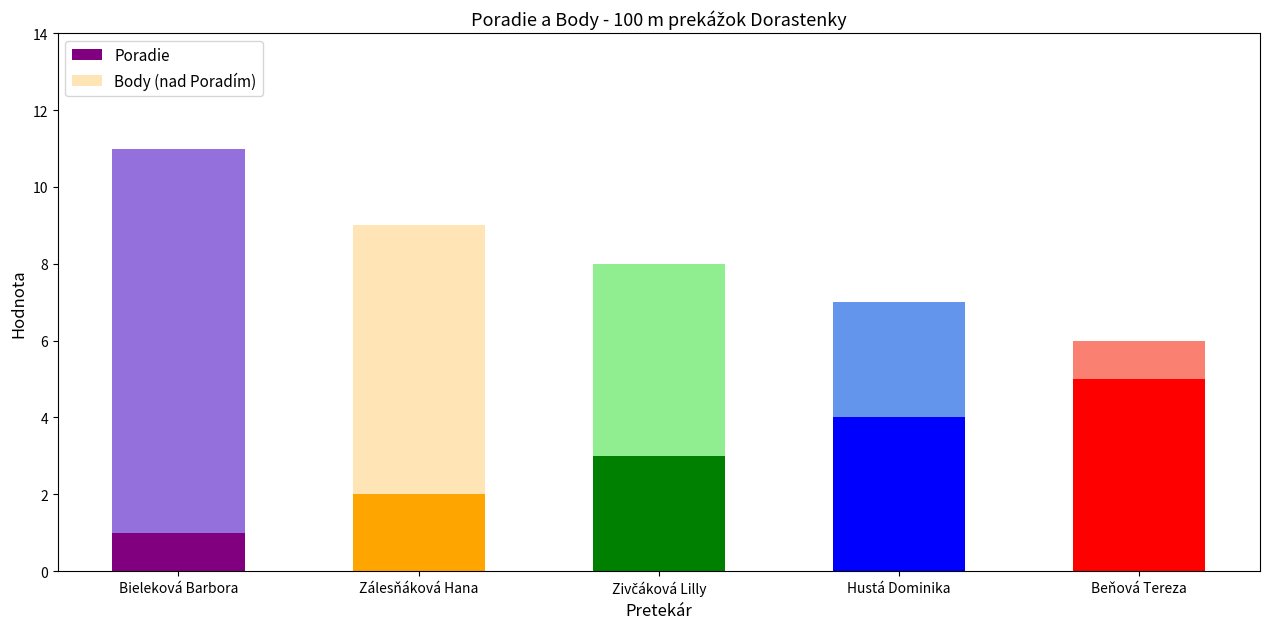

The value of Poradie at Zivčáková Lilly is 1. True or false?

False